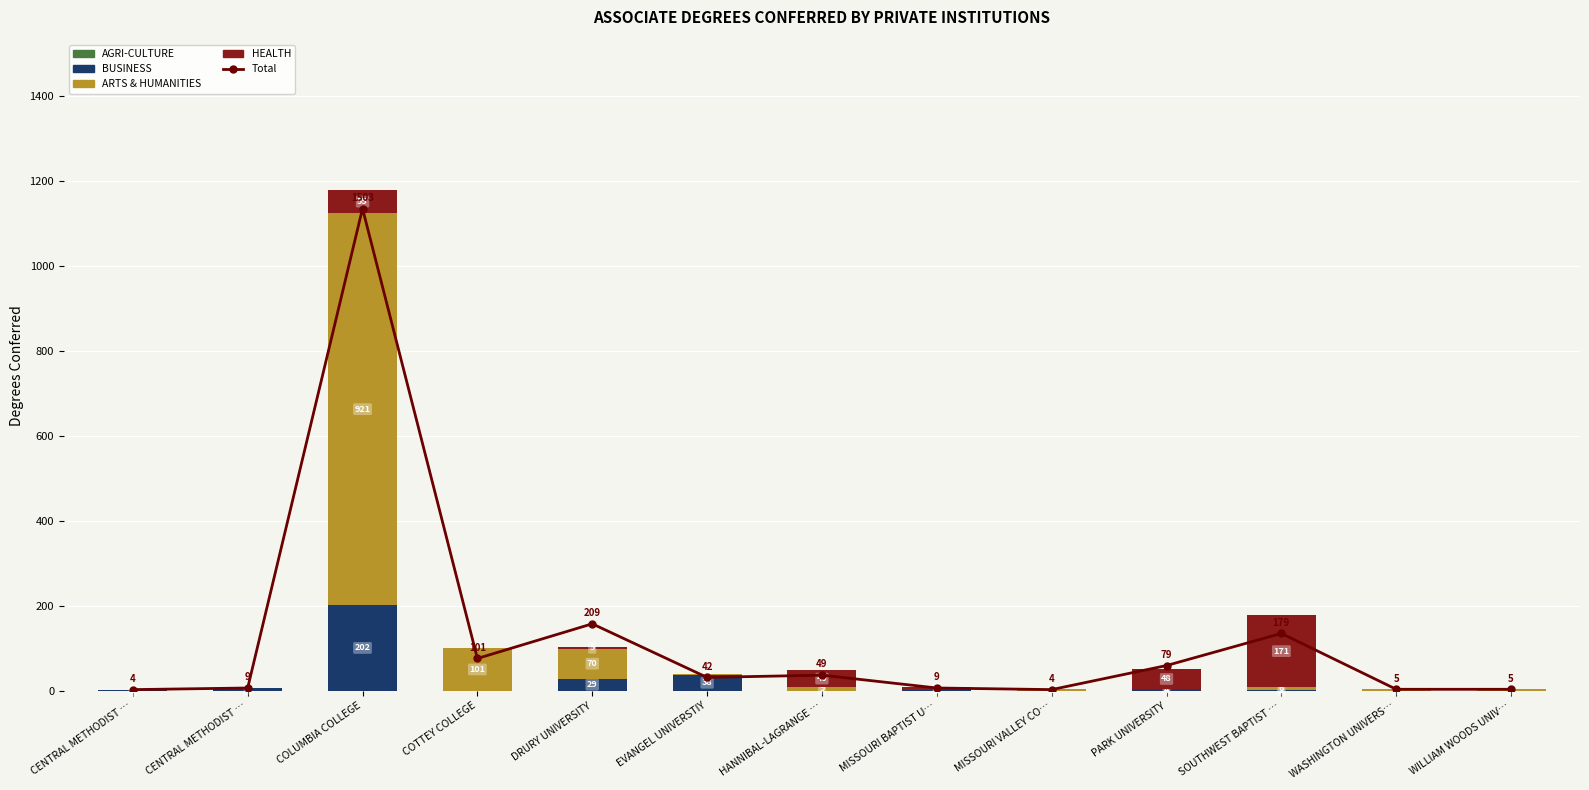

Which series has the largest range (max minus min)?

Total